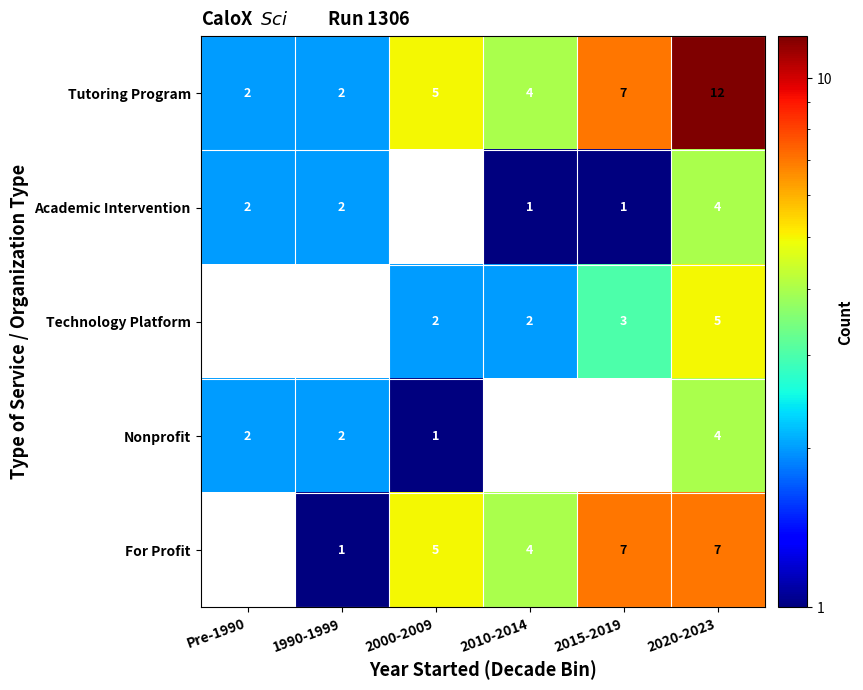

At which category is the sum across all series the highest?

2020-2023